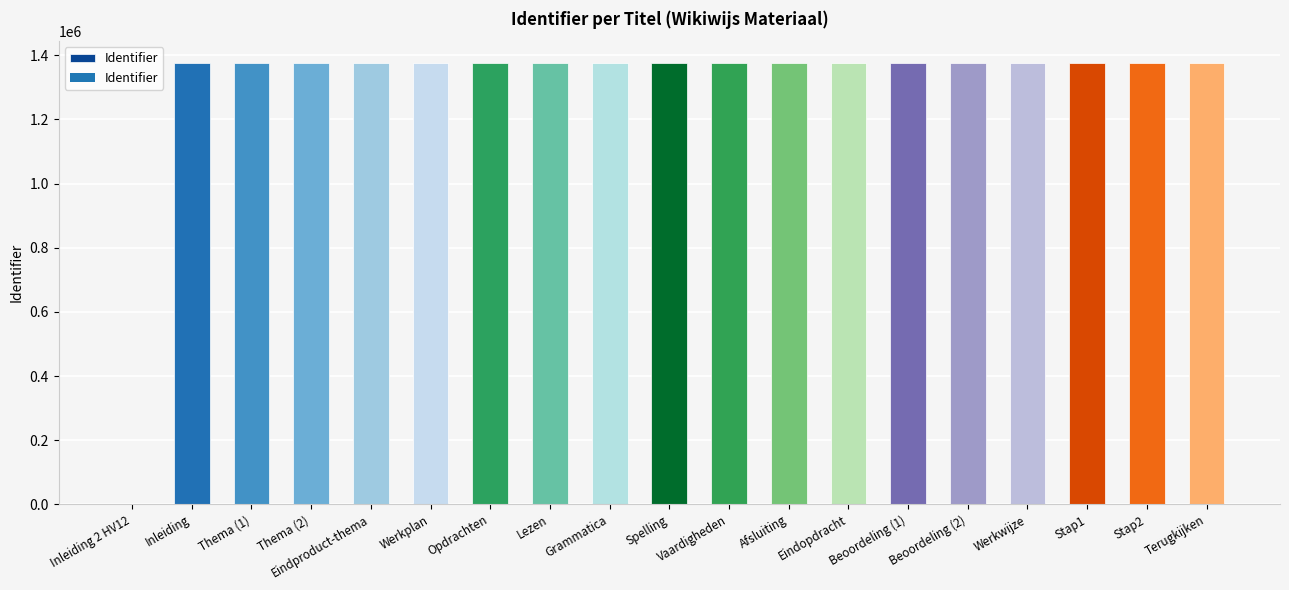

What is the sum of all values?

24752913